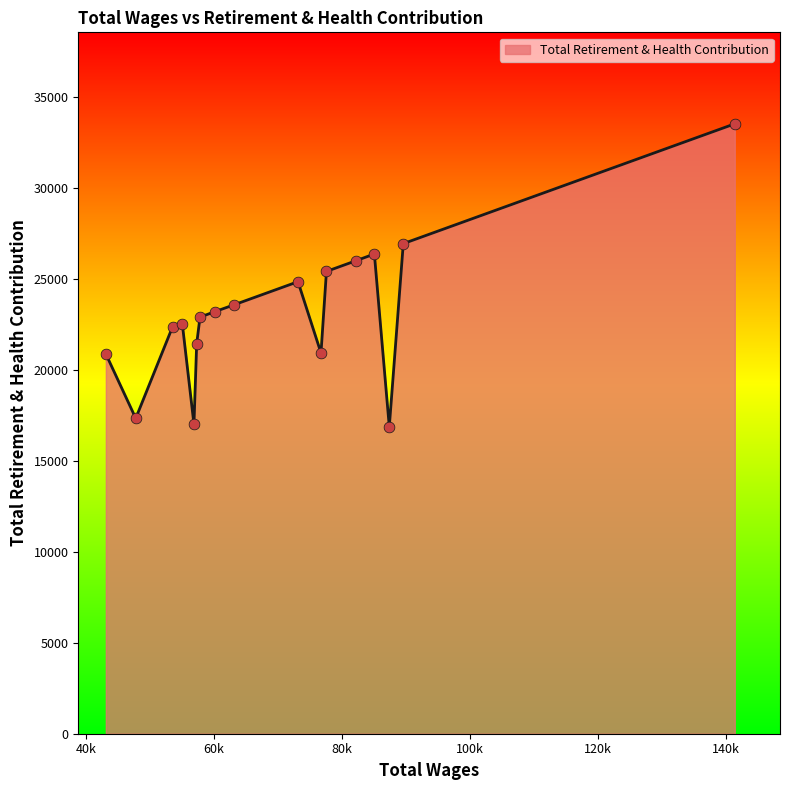

What is the difference between the maximum and minimum values?

16652